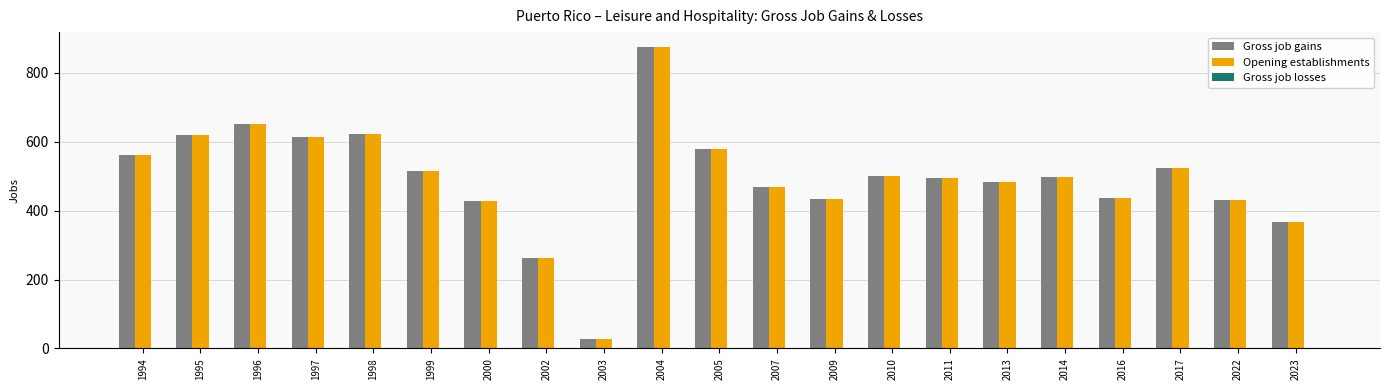

True or false: Opening establishments has a value of 322 at 1996.

False